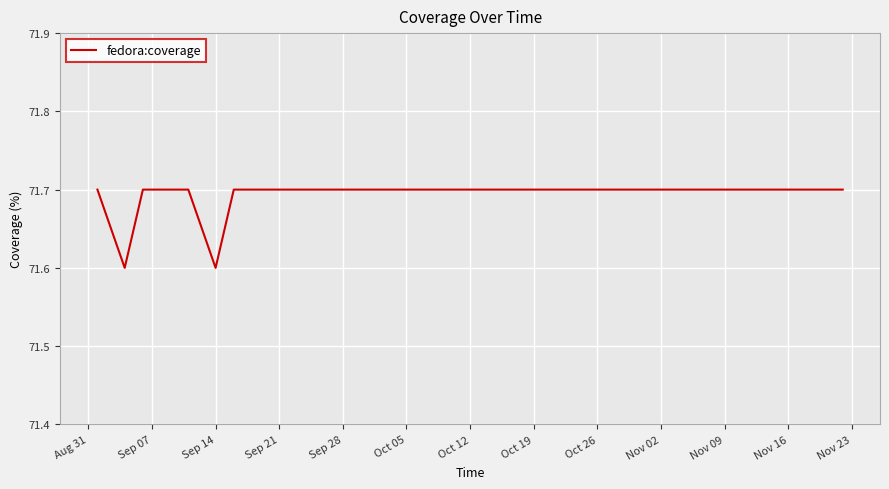

What is the maximum value shown in the chart?

71.7